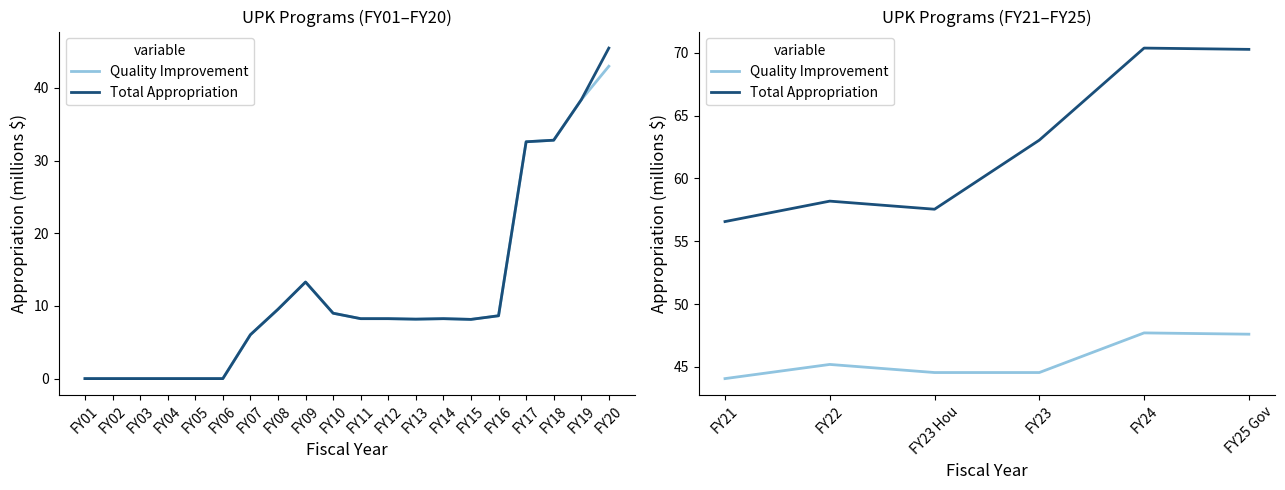

At which label does Total Appropriation reach its minimum?

FY21